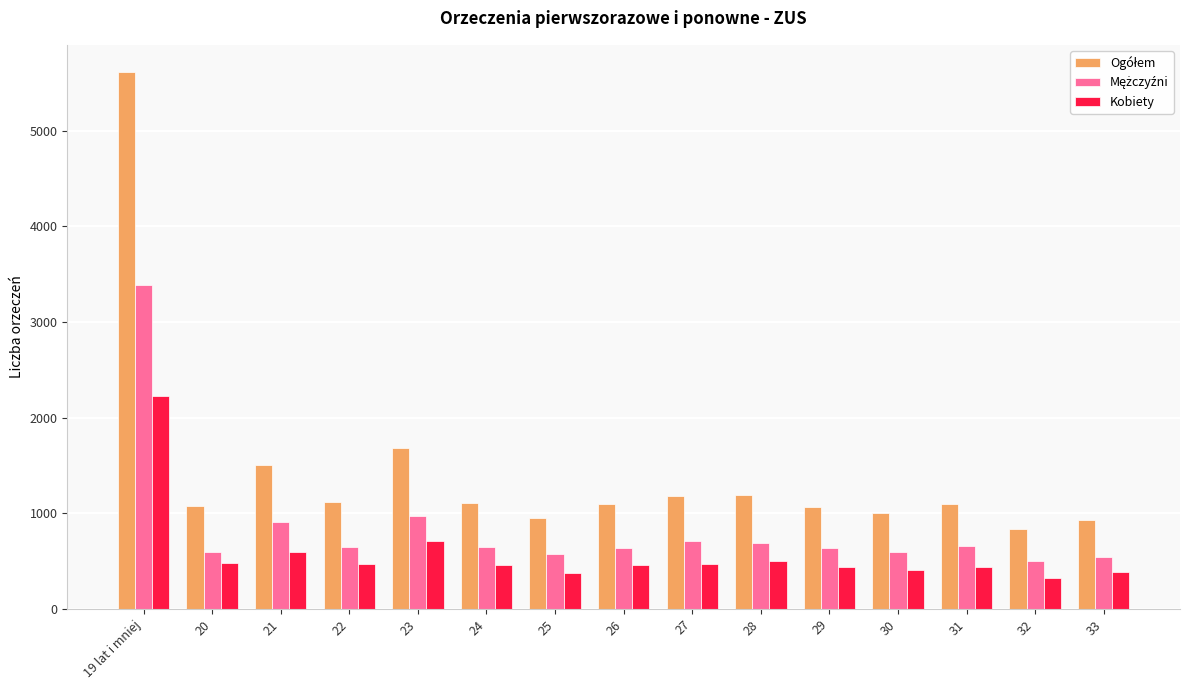

What position from the right is 22?

12